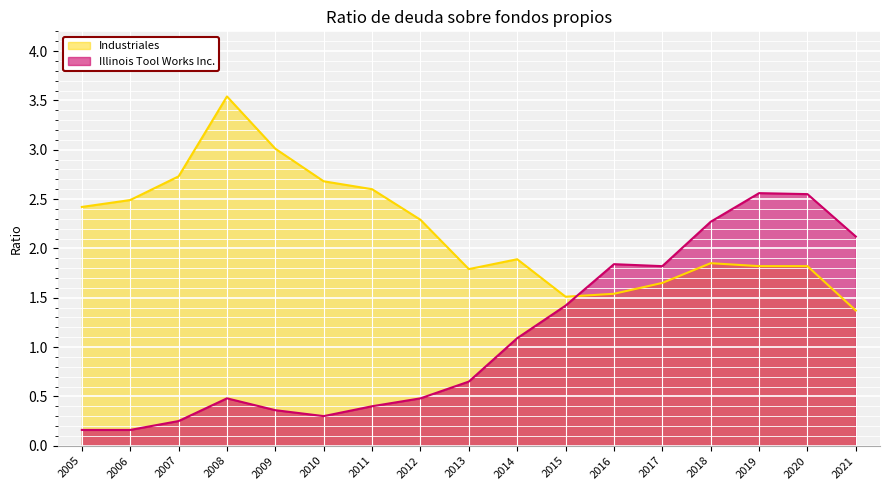

True or false: Illinois Tool Works Inc. has a value of 0.7 at 2008.

False